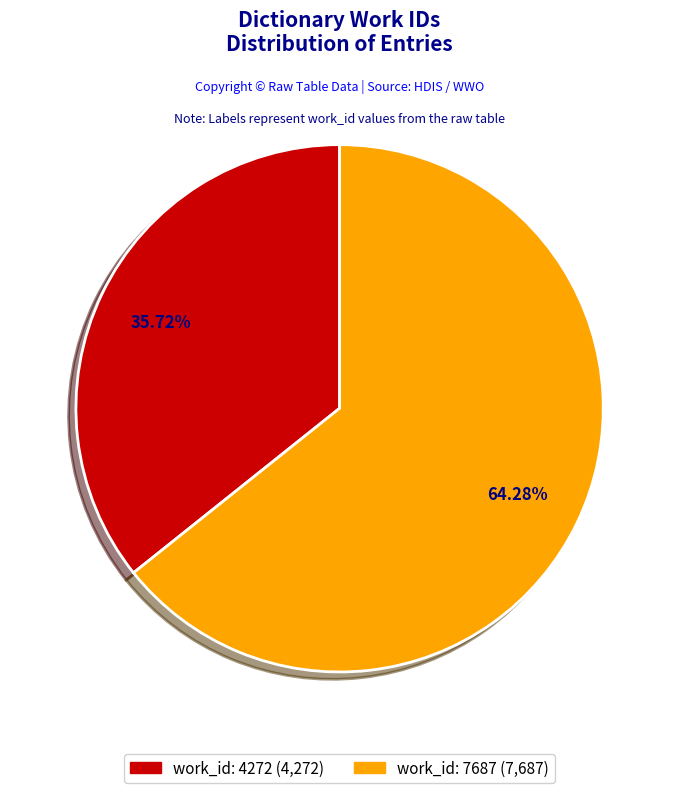

Is it true that work_id: 7687 is 64% of the pie?

True